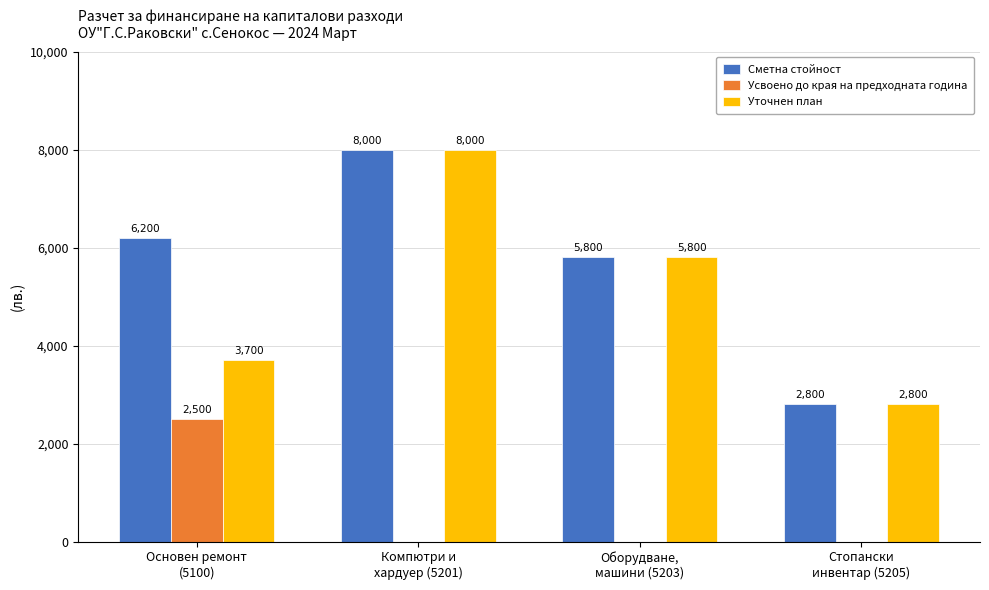

The Уточнен план series shows 8365 at Оборудване,
машини (5203). True or false?

False